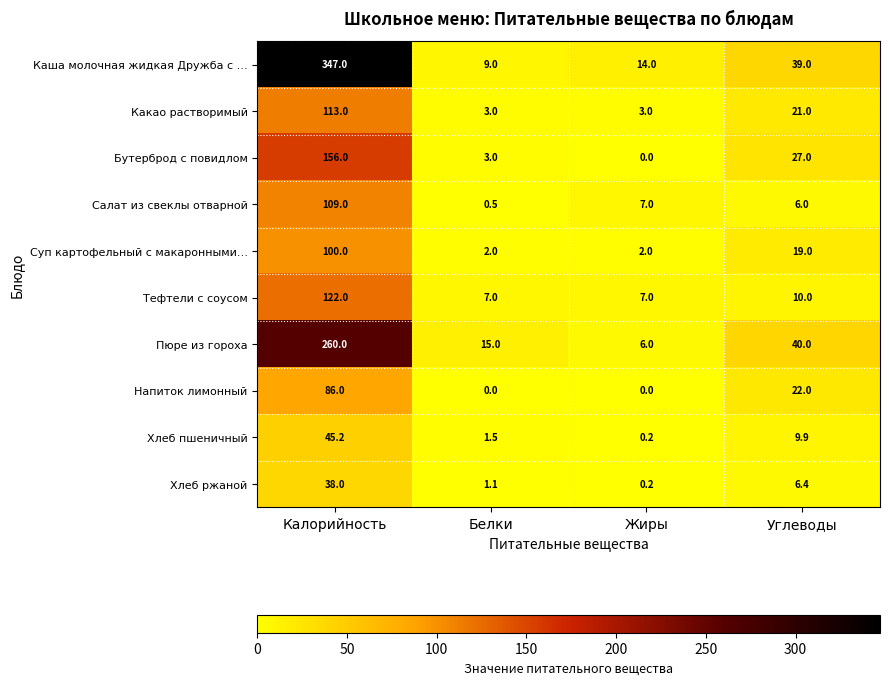

Is it true that Пюре из гороха equals 21.5 at Углеводы?

False